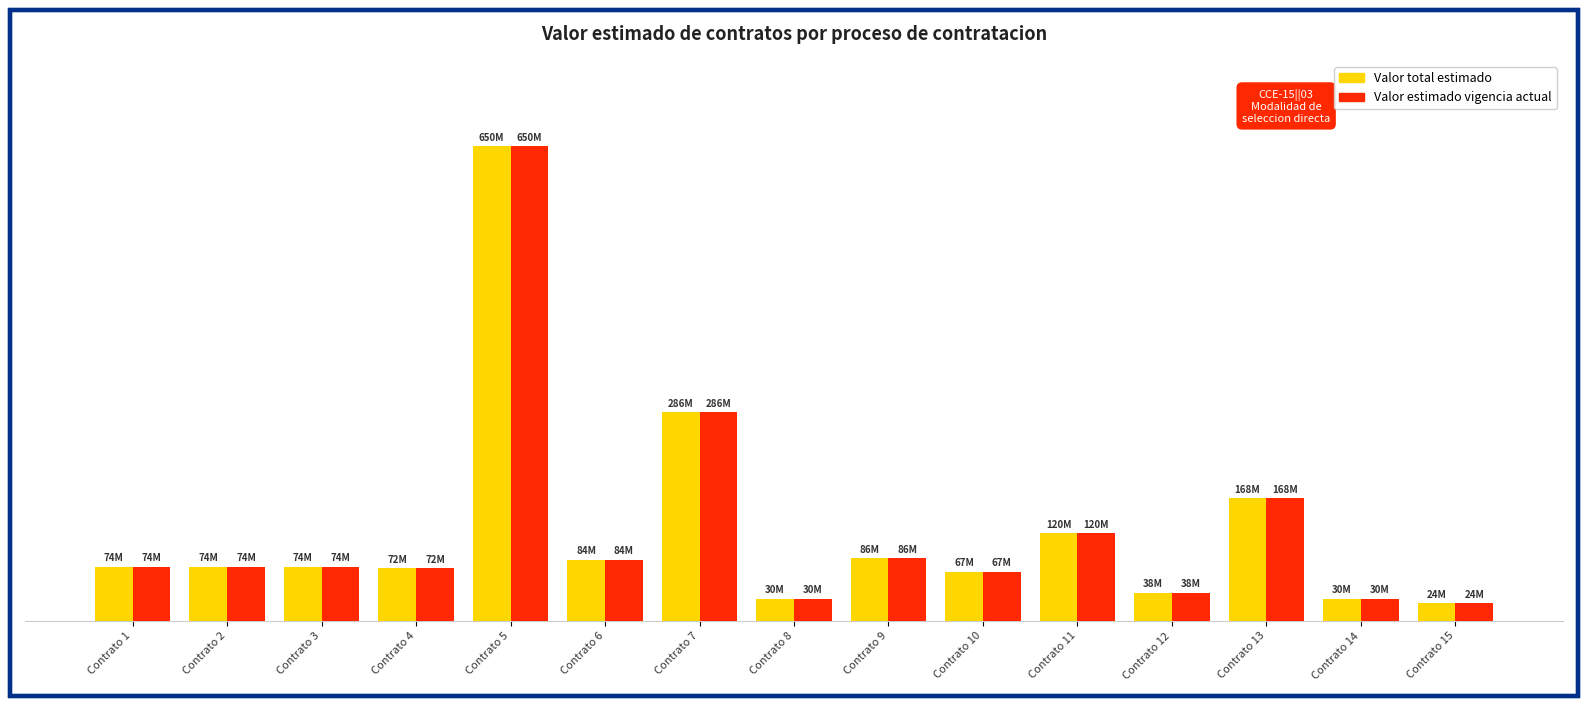

At which label does Valor total estimado first exceed 74000000?

Contrato 5